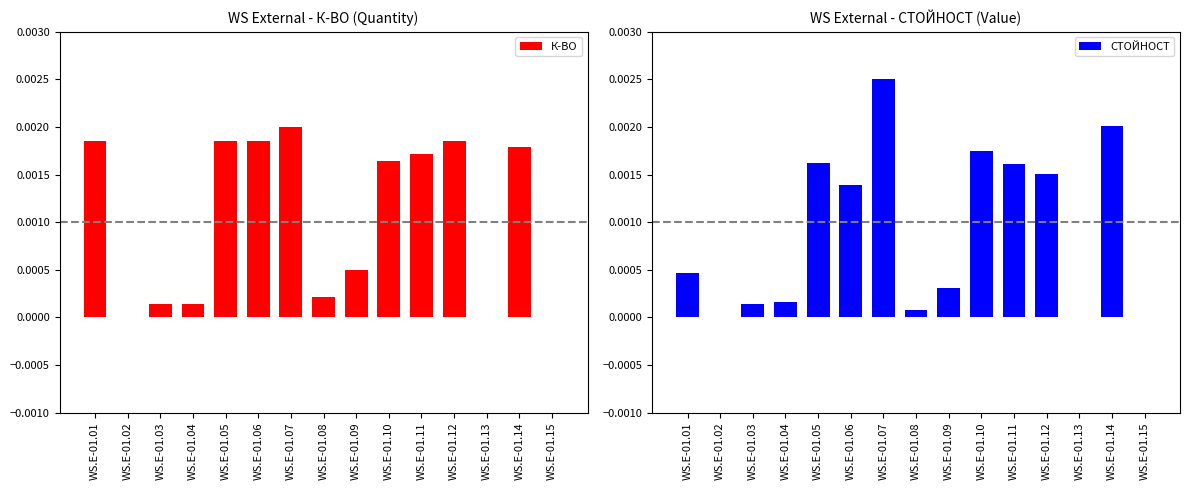

Which series has the largest range (max minus min)?

СТОЙНОСТ